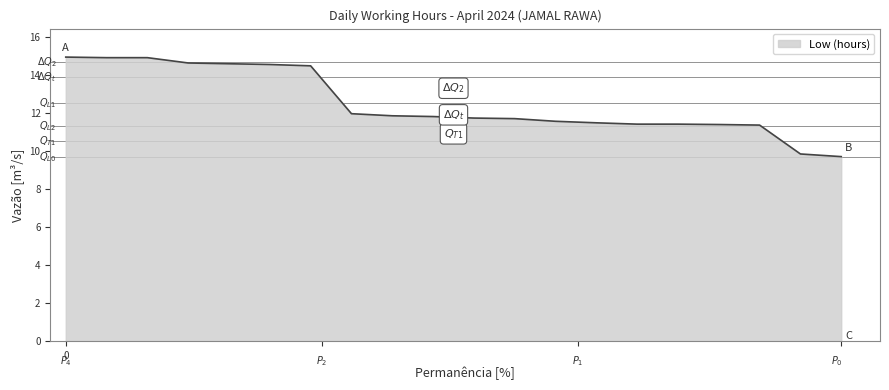

What is the maximum value shown in the chart?

15.0